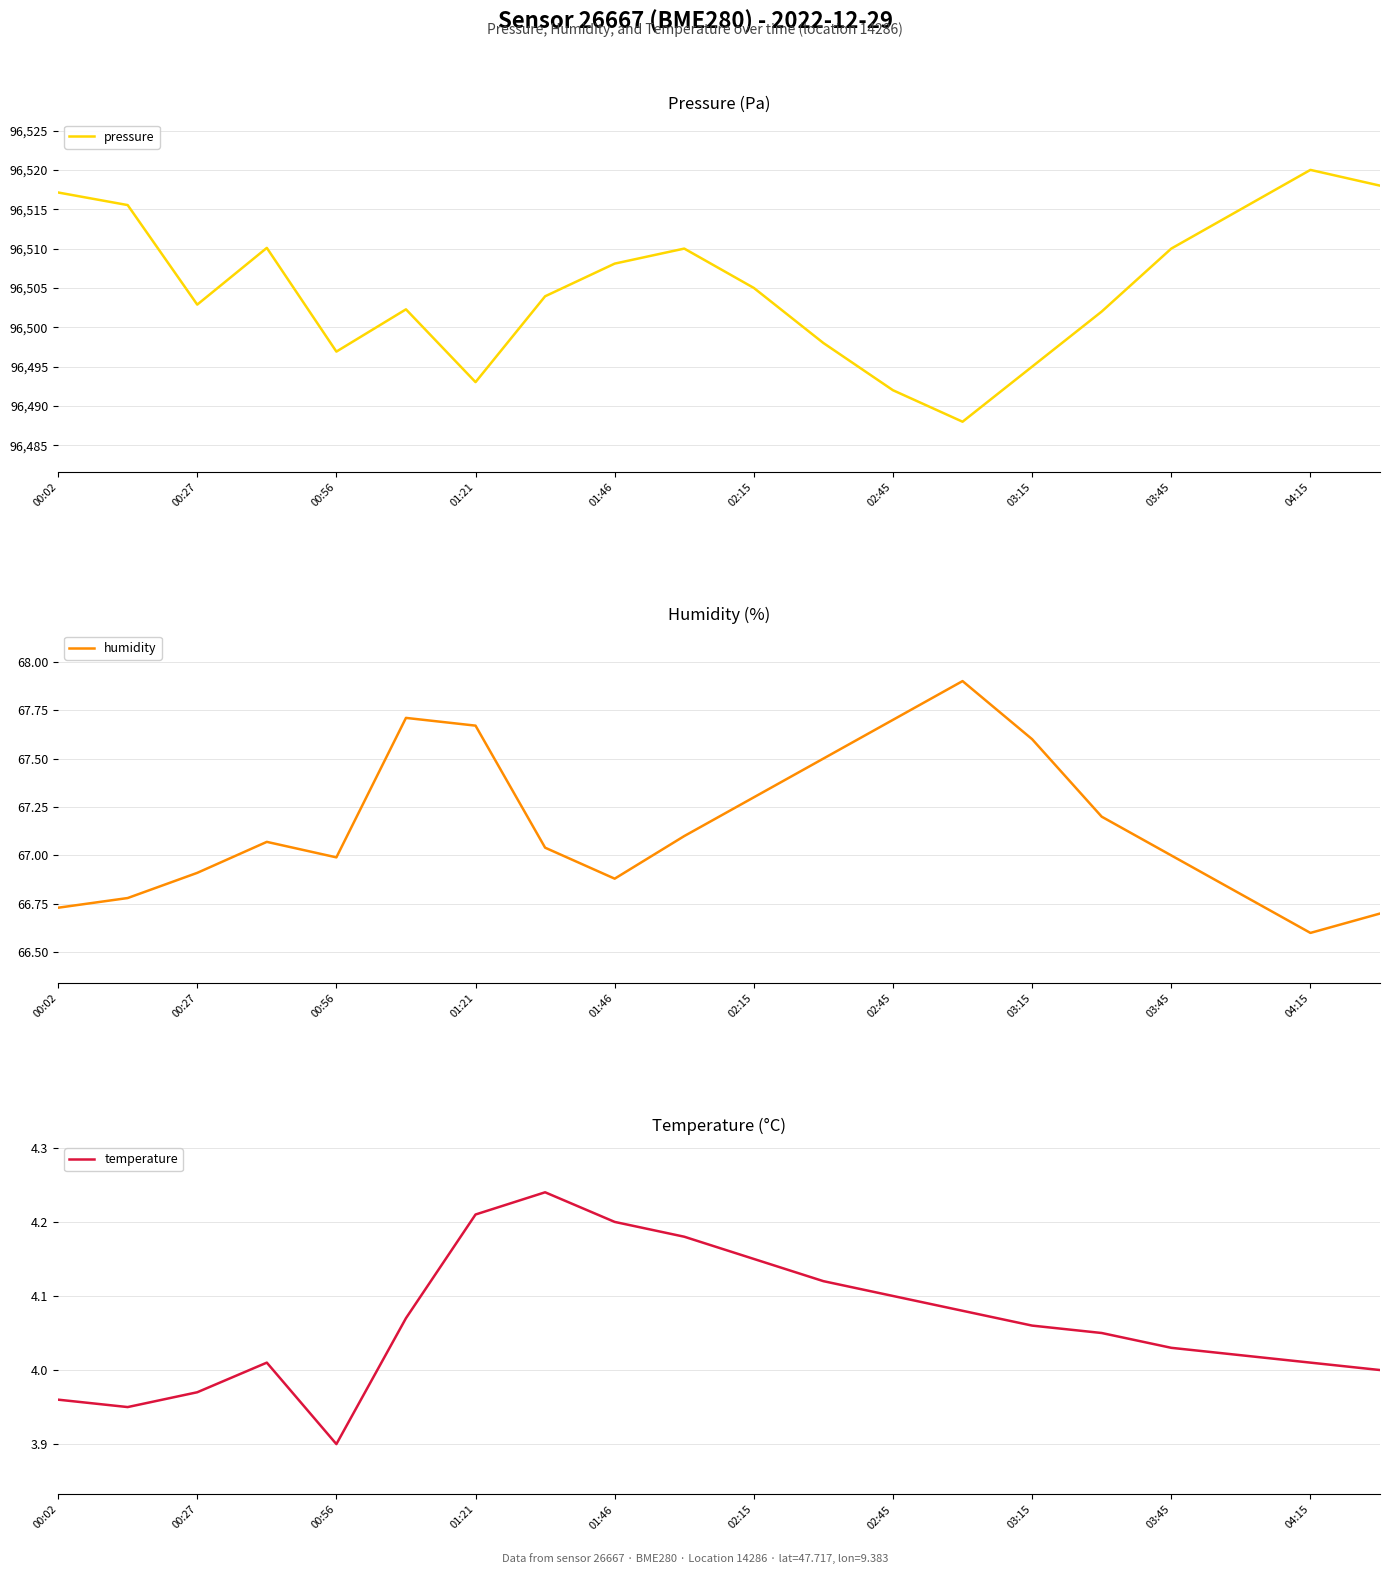

What is the average value of the pressure series?

96505.1